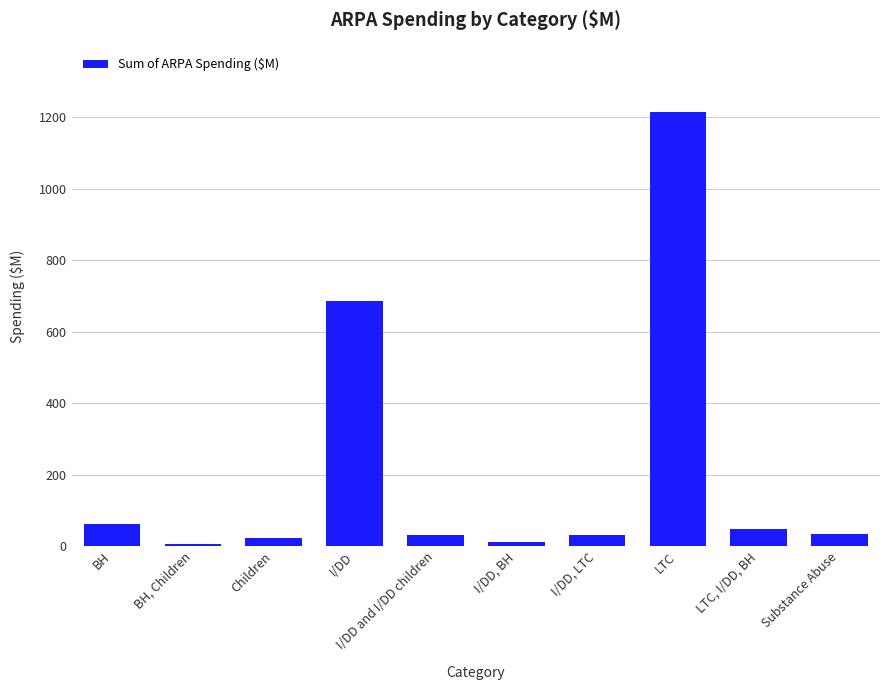

What is the value of the 5th bar from the left?

30.0